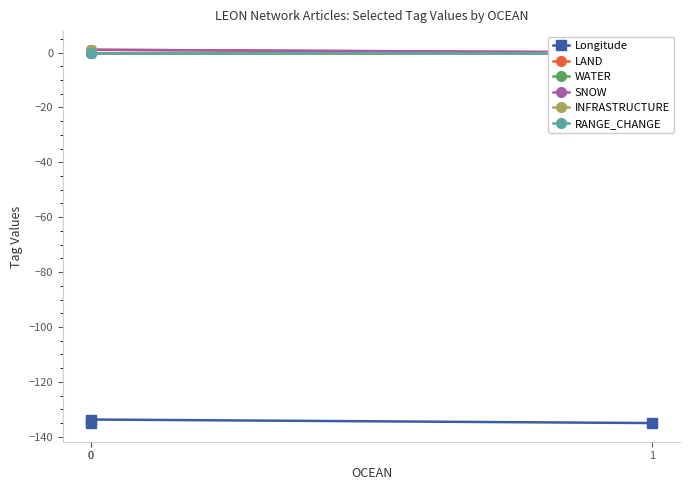

Is it true that SNOW equals 1.0 at 0?

True